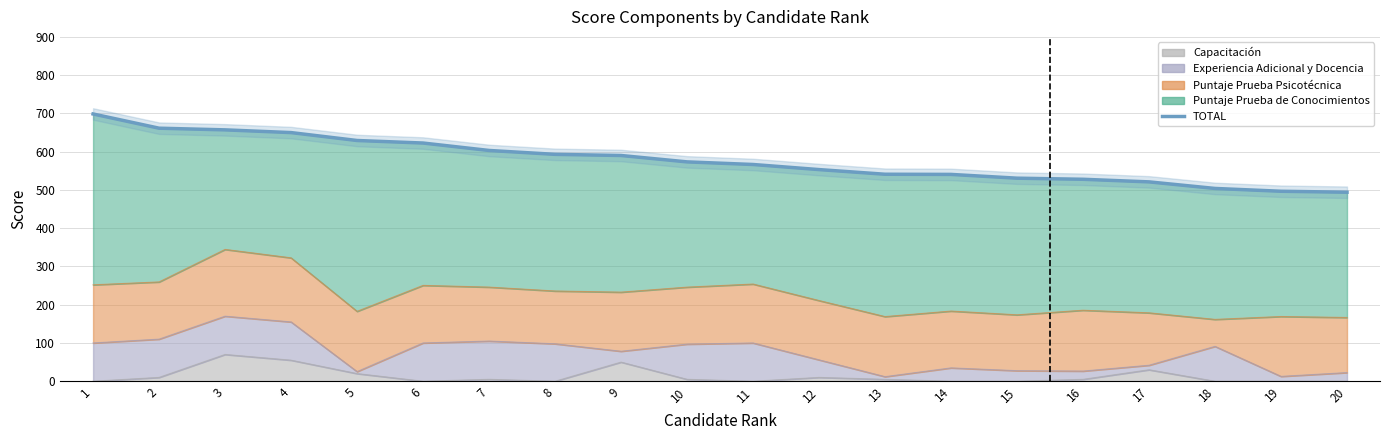

Where does the data first go above 573?

1